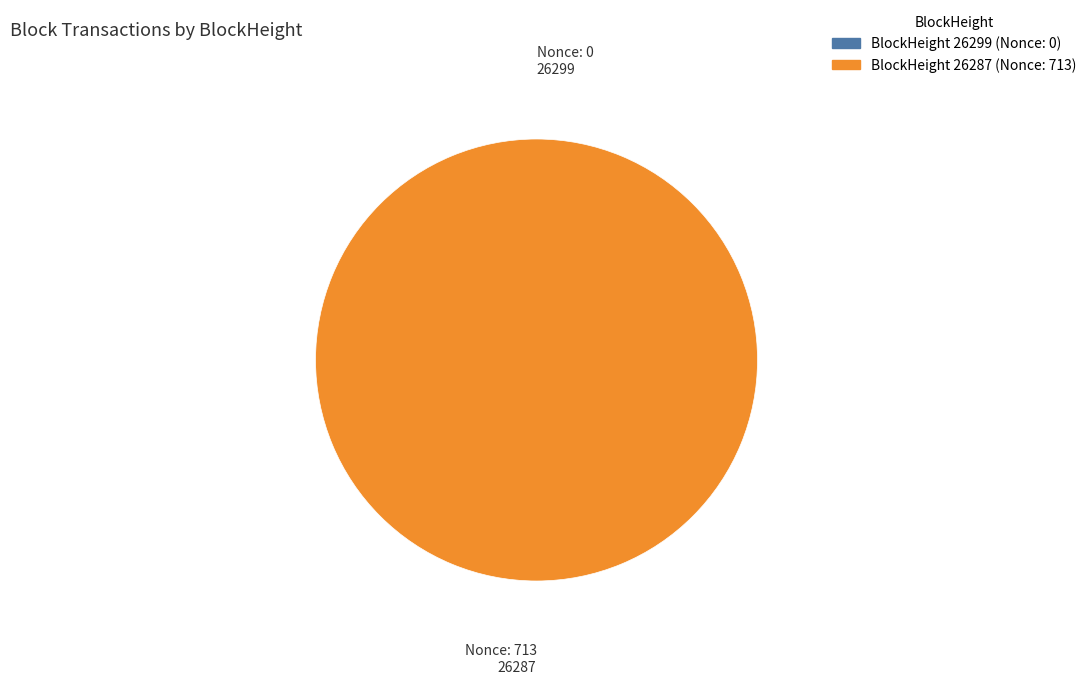

Does any single category account for the majority?

Yes